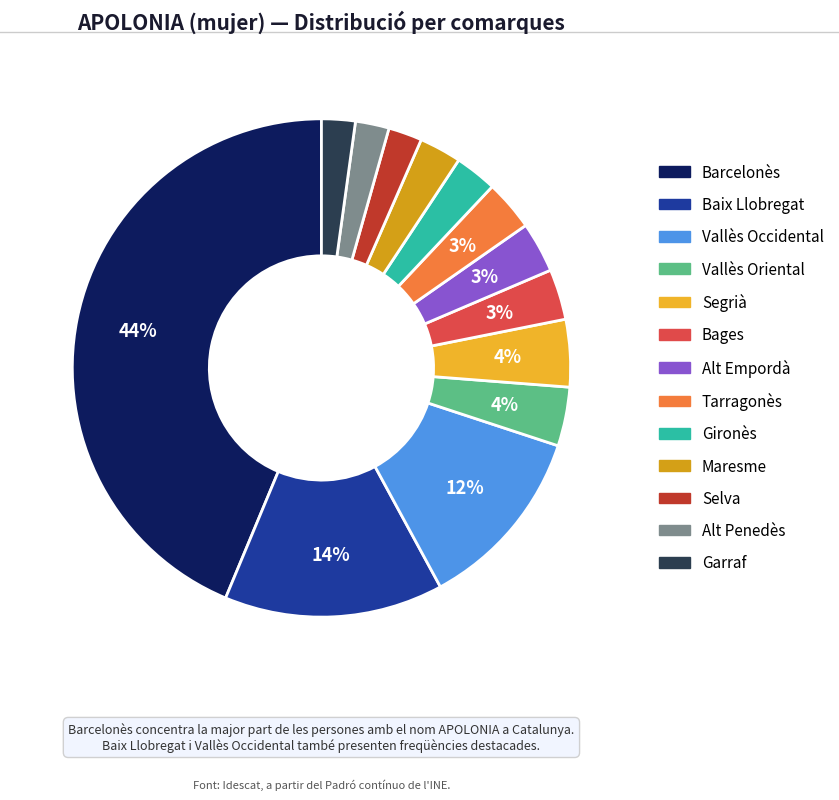

Which has a higher value, Garraf or Bages?

Bages